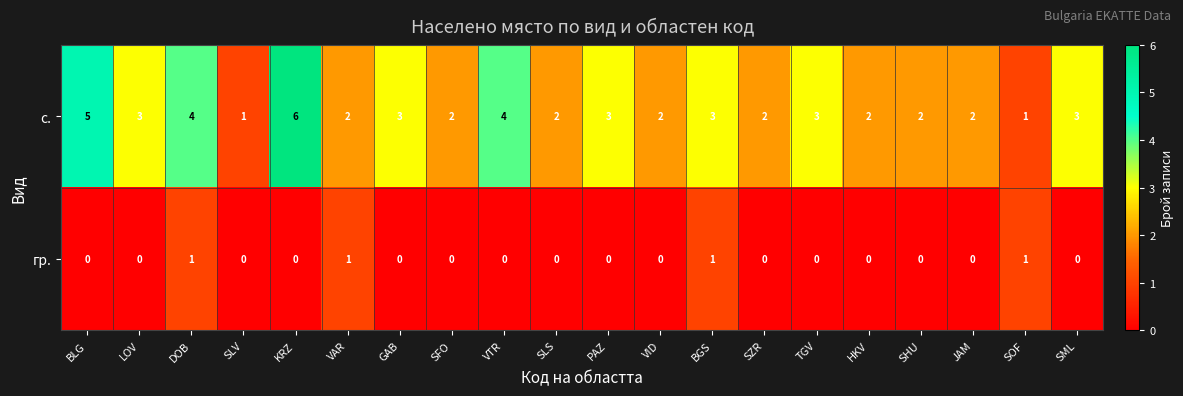

The value of с. at BGS is 1. True or false?

False